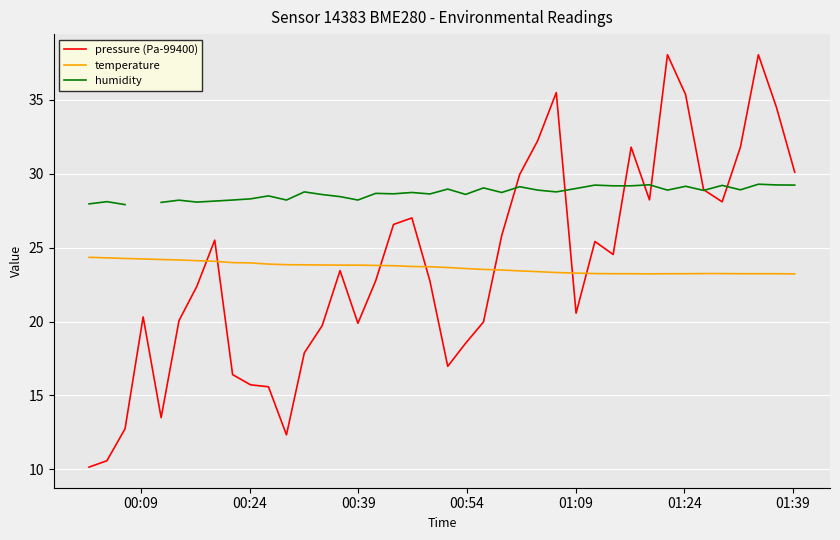

After their last crossing, which series has the higher values: pressure (Pa-99400) or temperature?

pressure (Pa-99400)